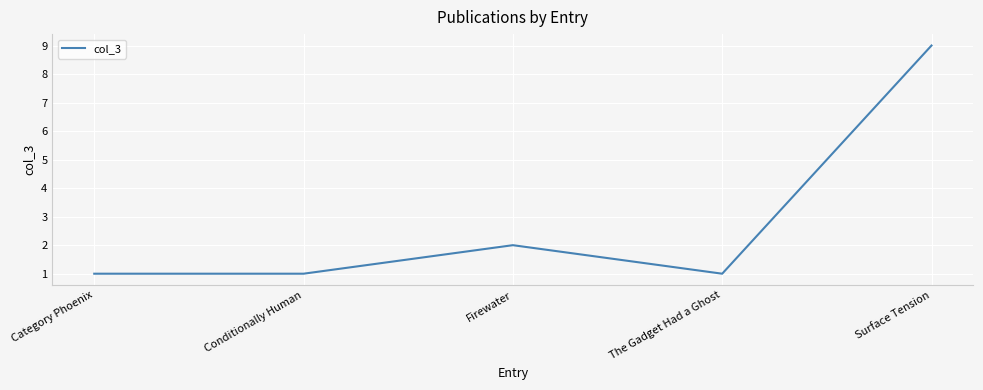

The chart shows a value of 2 at Firewater. True or false?

True